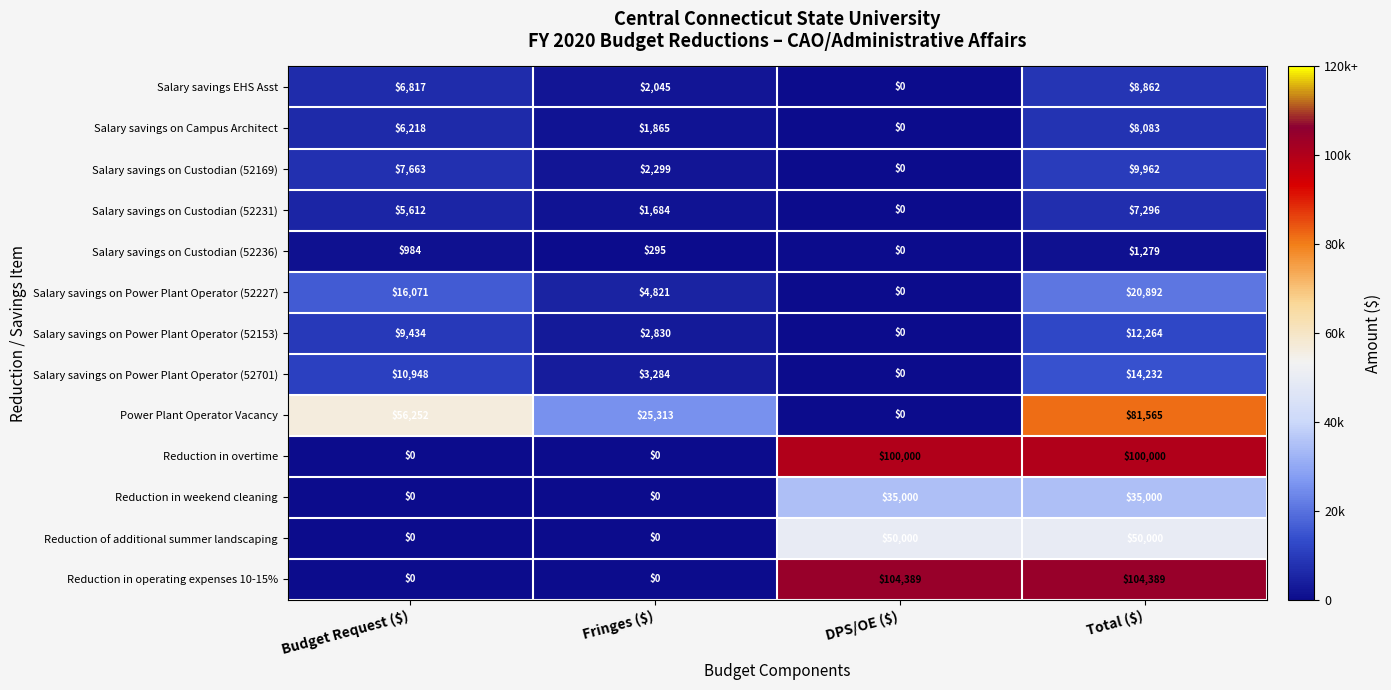

How many positive values does the Power Plant Operator Vacancy series have?

3